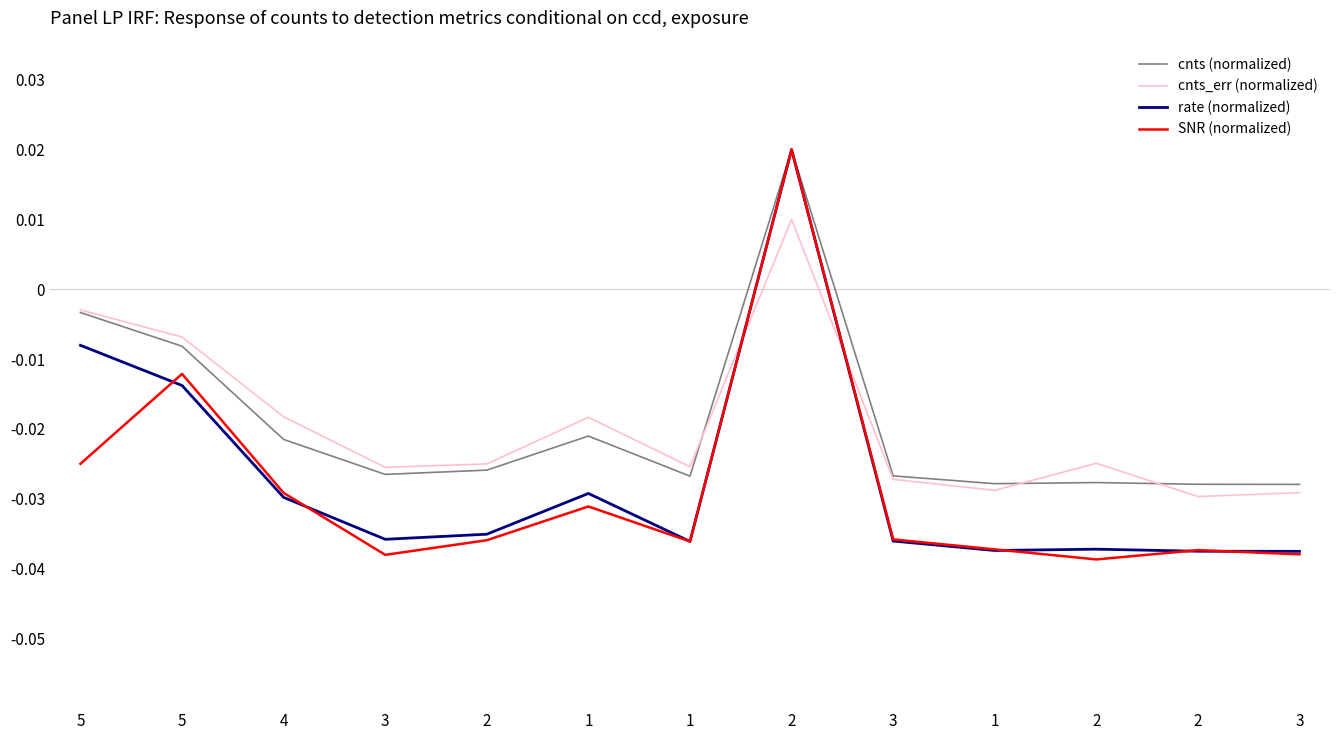

Where does the cnts_err (normalized) series first go above 0?

2